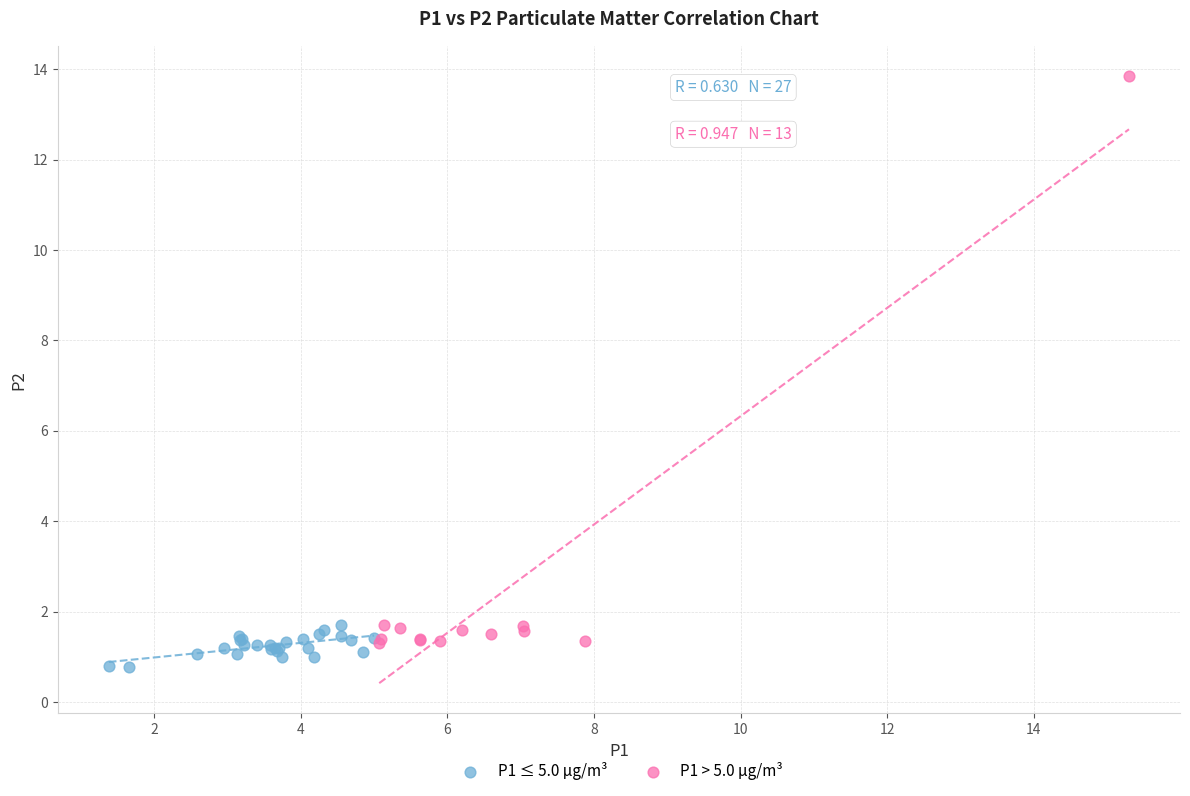

Which series contains the highest Y value?

P1 > 5.0 µg/m³